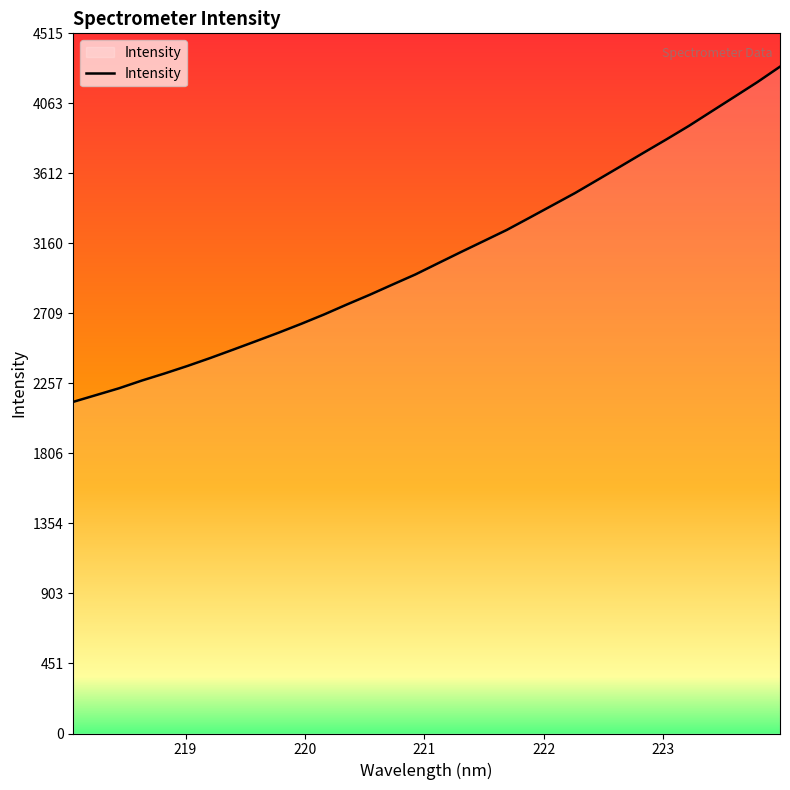

True or false: the data has more than 1 interior local peaks.

False